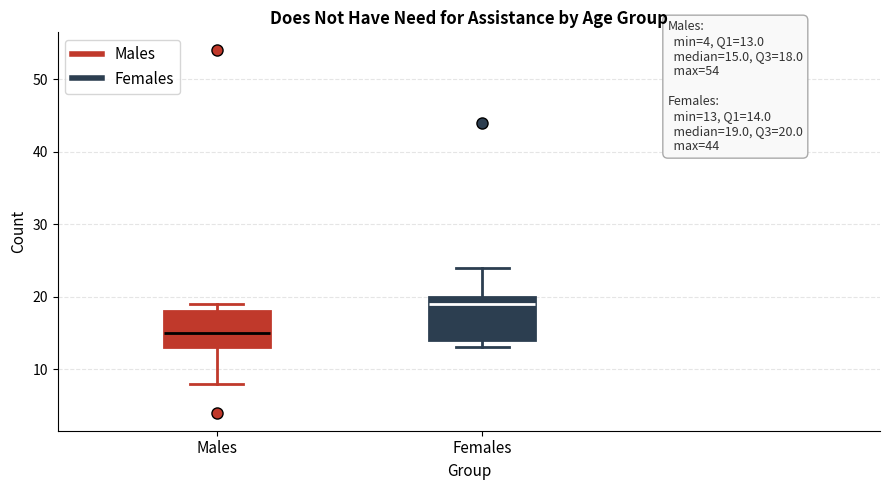

Which box has the highest median line?

Females